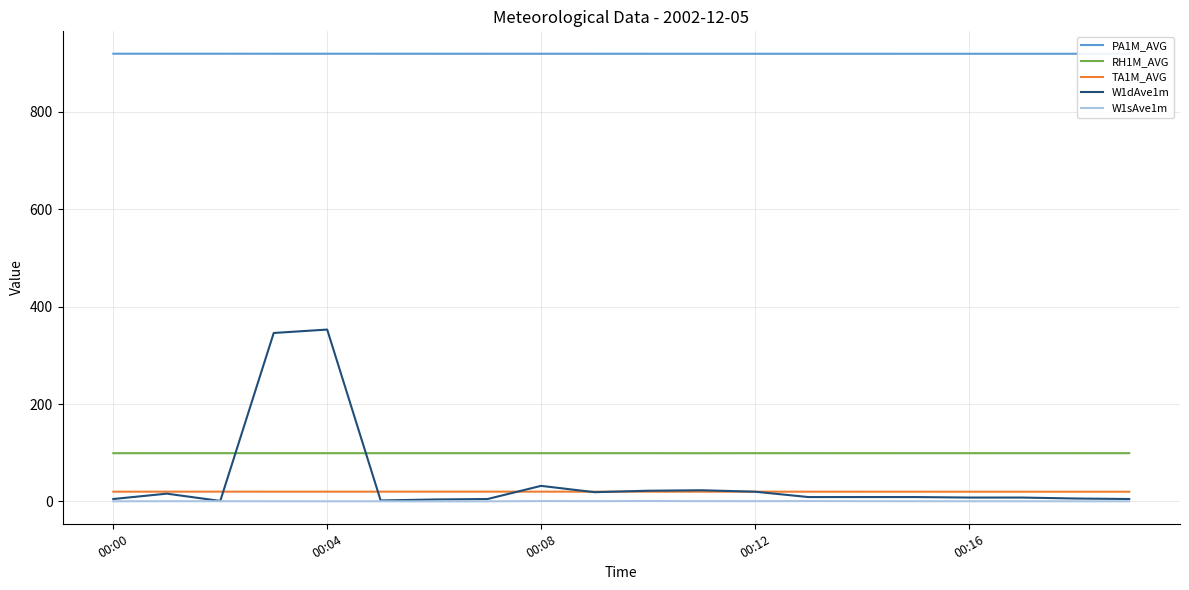

How many data points does each series have?

20